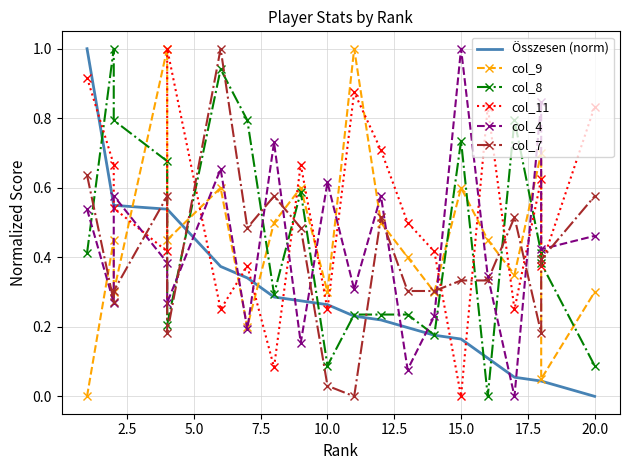

Does the chart have visible grid lines?

Yes